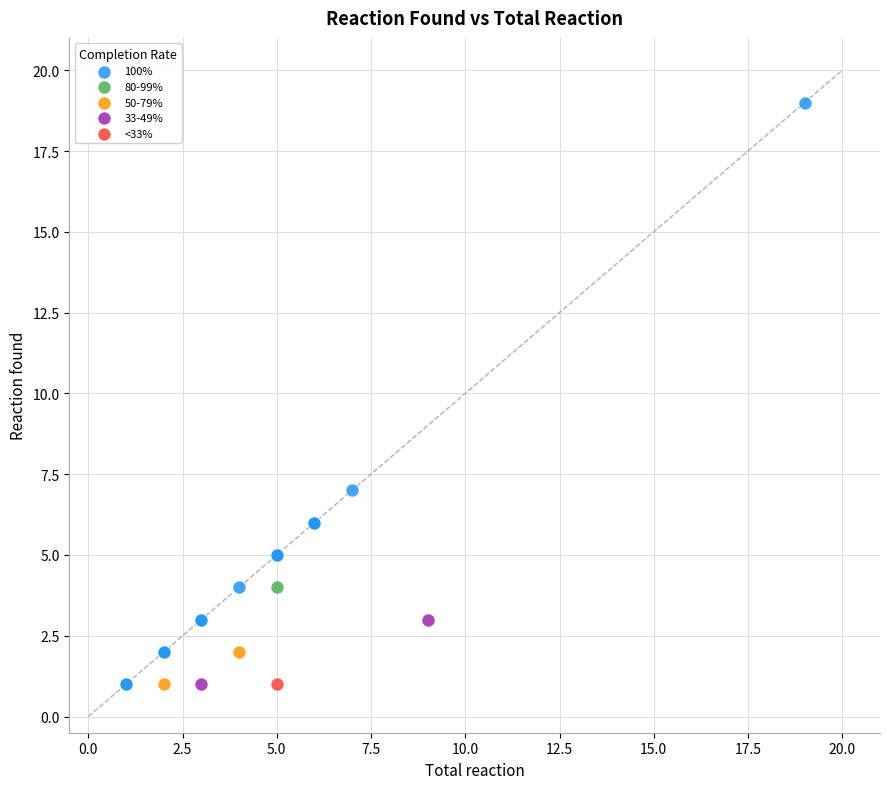

What are all the series names shown in the legend?

100%, 80-99%, 50-79%, 33-49%, <33%